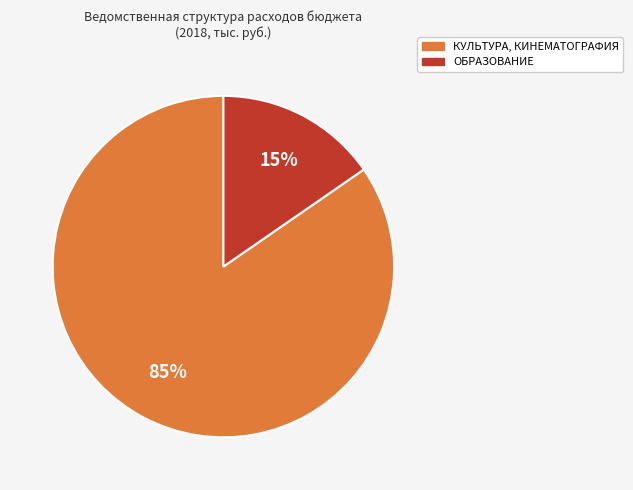

To the nearest percent, what is the average slice percentage?

50%